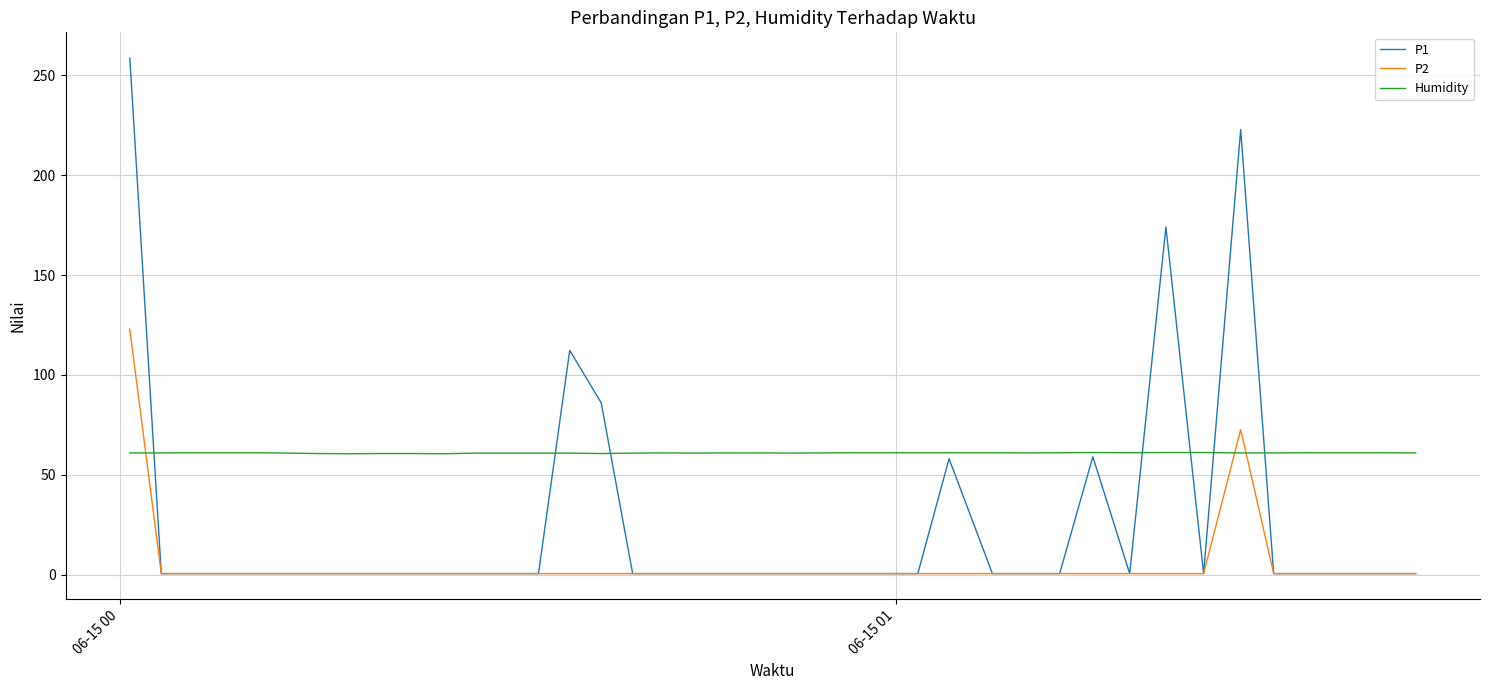

List the series in order of their overall mean, highest first.

Humidity, P1, P2